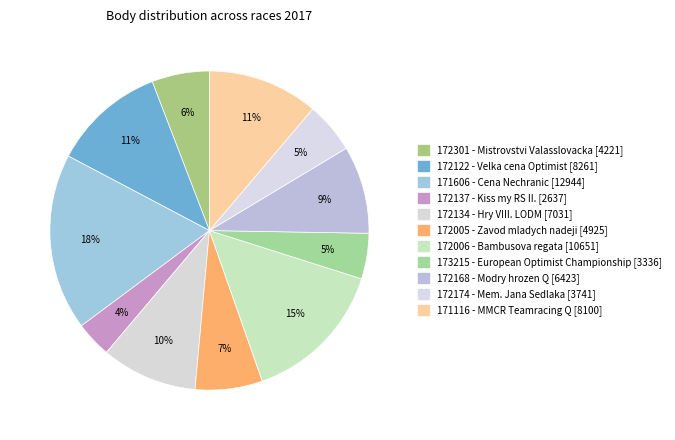

What portion of the pie excludes 172301?

94.2%